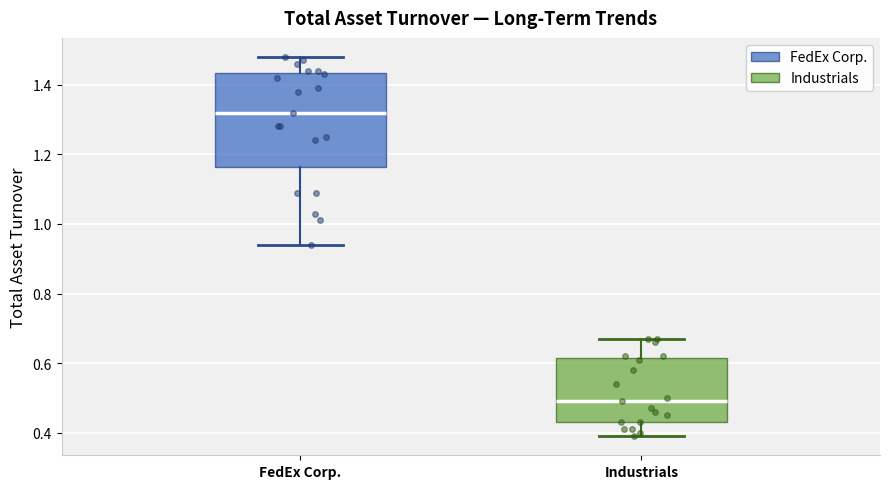

Reading left to right, transcribe this box plot: for each box, give where its median line is, the range the box spans, and where its two whiskers end, as read against the y-axis. The values are not printed on the chart, so give them approximately, as read against the axis.

FedEx Corp.: median 1.32, box 1.16 to 1.44, whiskers 0.94 to 1.48
Industrials: median 0.50, box 0.44 to 0.62, whiskers 0.40 to 0.68